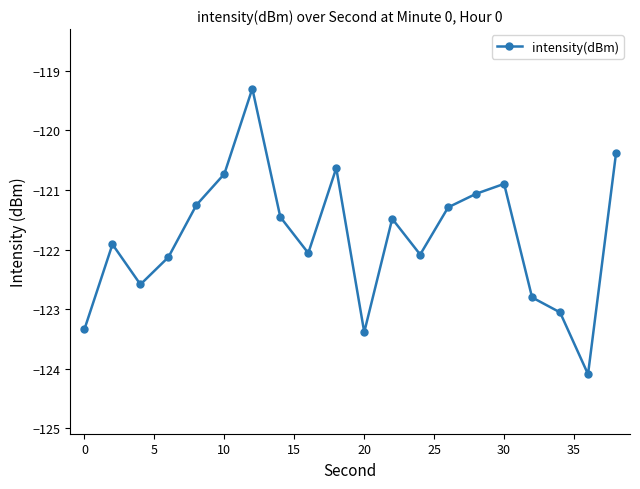

True or false: there are more than 0 points higher than both neighbors.

True